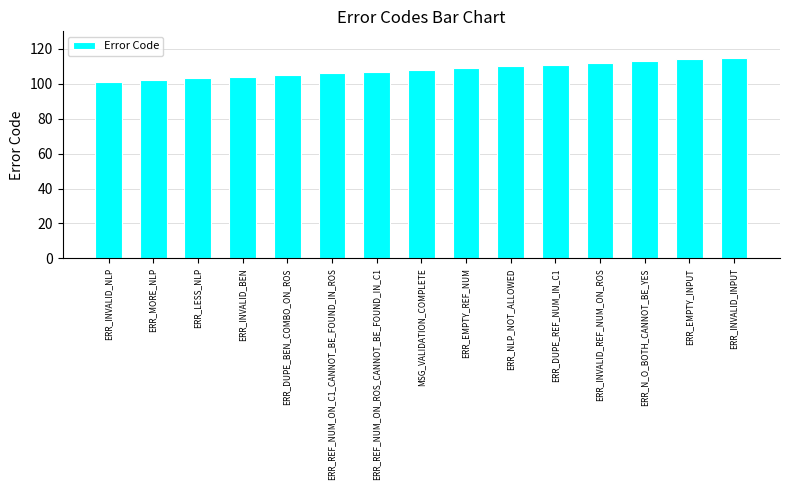

Reading left to right, transcribe all the data shown in this chart.

101	102	103	104	105	106	107	108	109	110	111	112	113	114	115